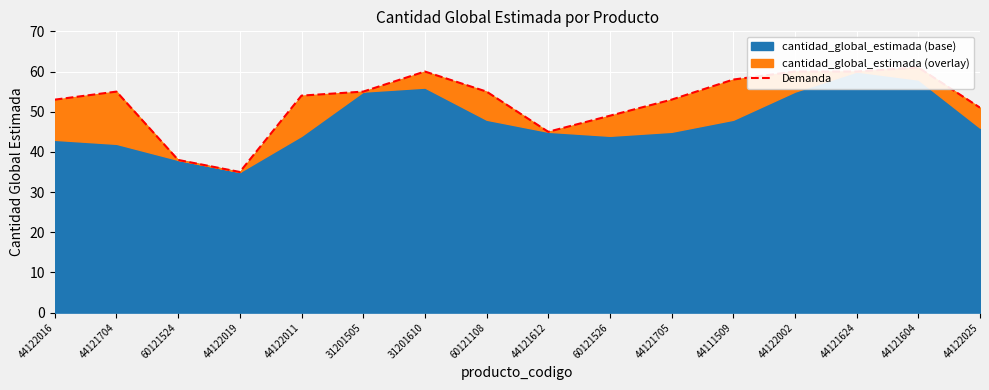

At which category does the chart reach its peak across all series?

44121604